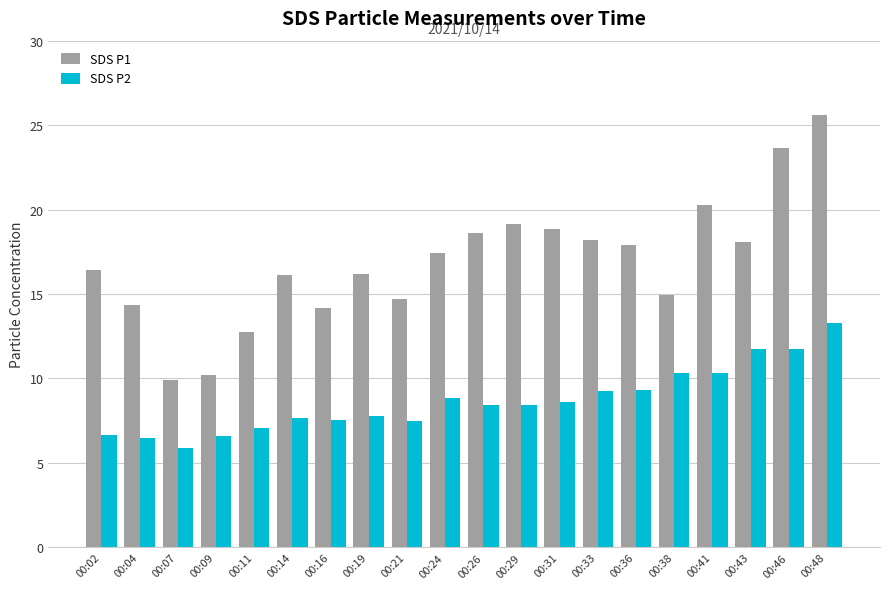

At which label does SDS P2 first exceed 8?

00:24